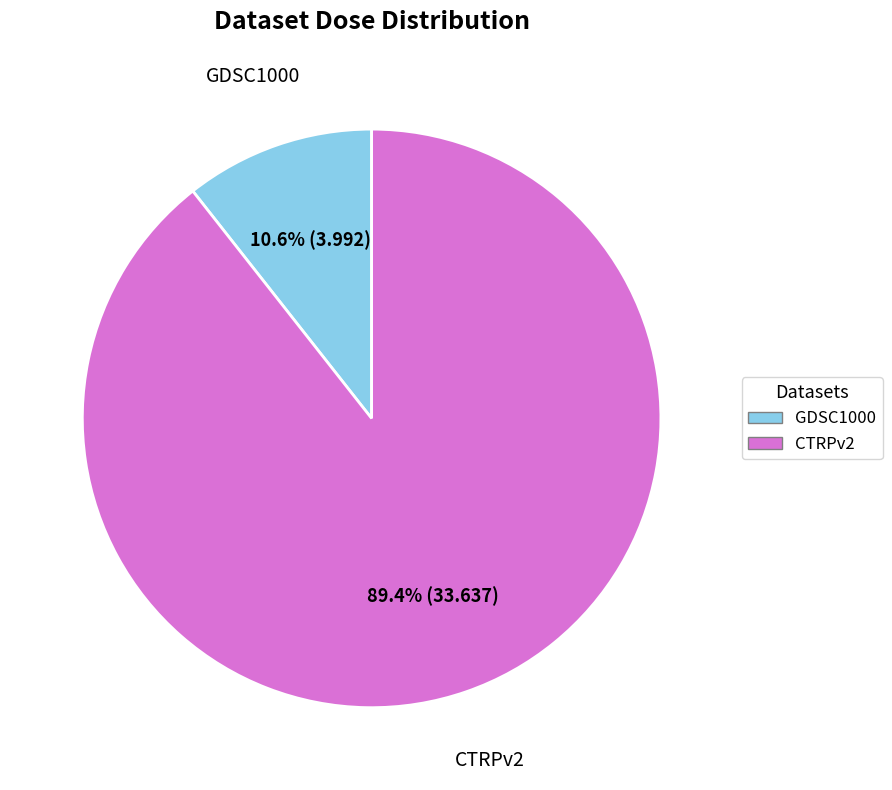

To the nearest percent, what is the difference between the largest and smallest slice percentages?

79%